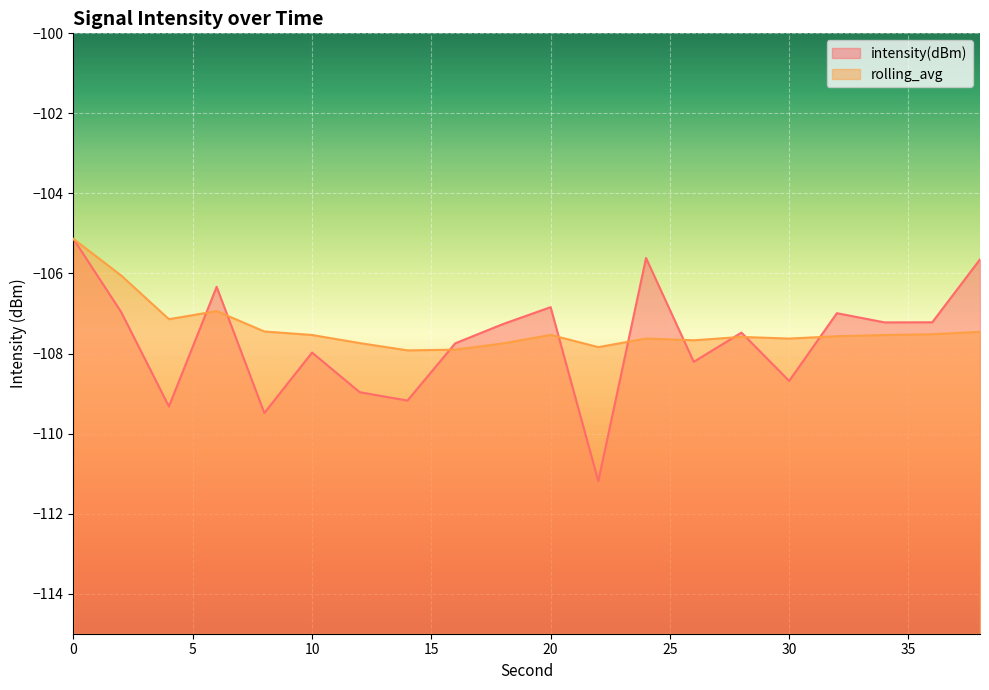

Does the chart display data point markers on the line(s)?

No